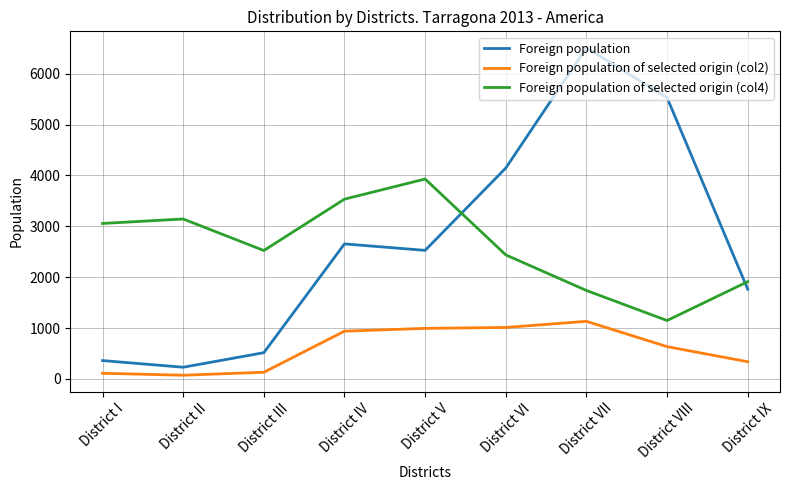

Is it true that Foreign population equals 9513 at District VII?

False